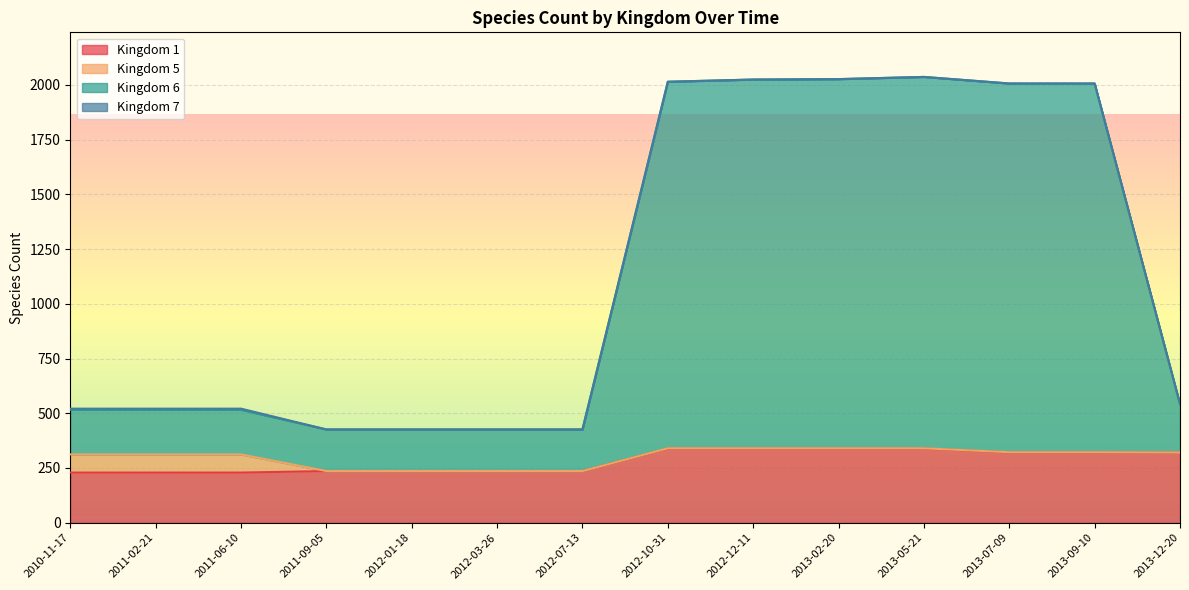

What value does the 1 series have at 2013-09-10, to the nearest 10?

320